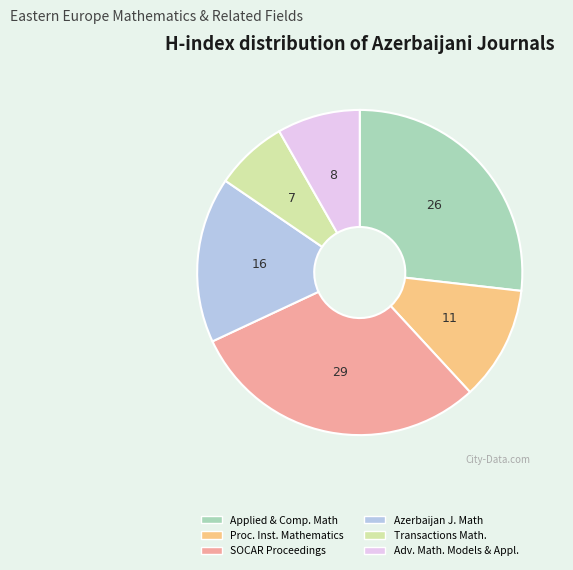

Does any single category account for the majority?

No